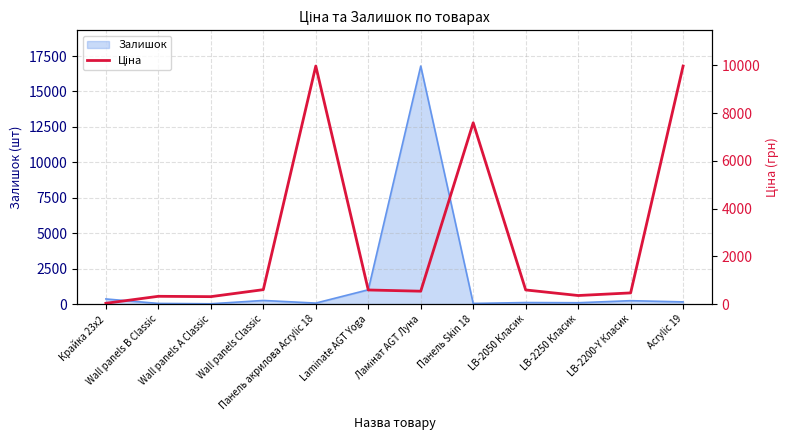

Does the chart have visible grid lines?

Yes